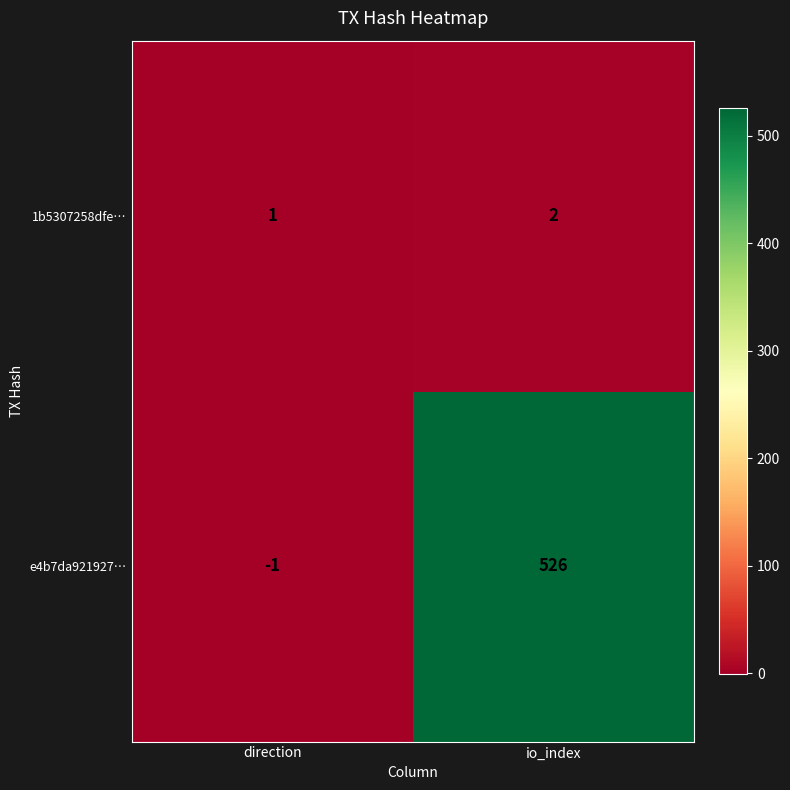

The e4b7da921927… series shows 526 at io_index. True or false?

True